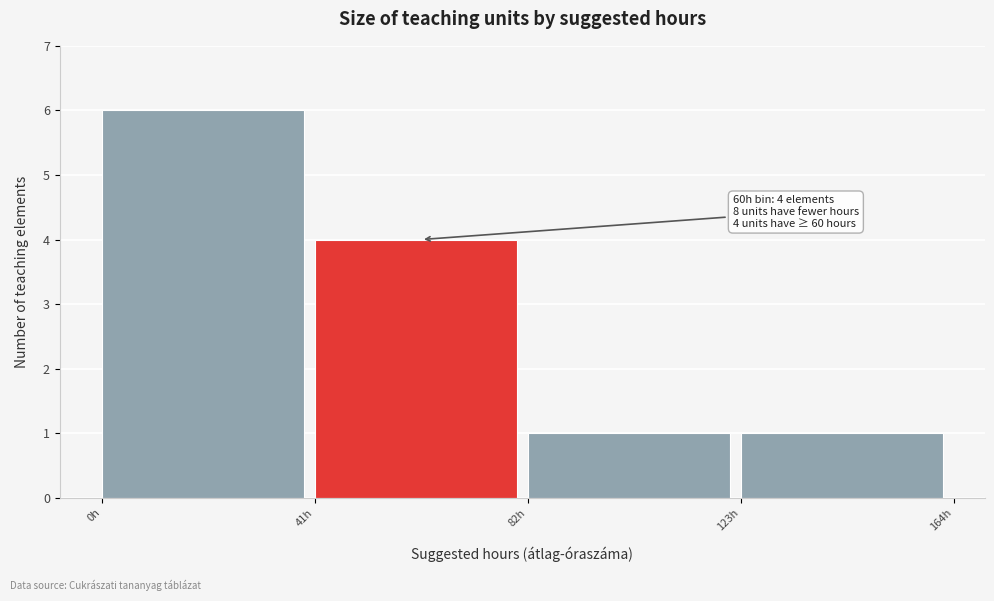

Over which range of the x-axis is the bar tallest?

0 to 41